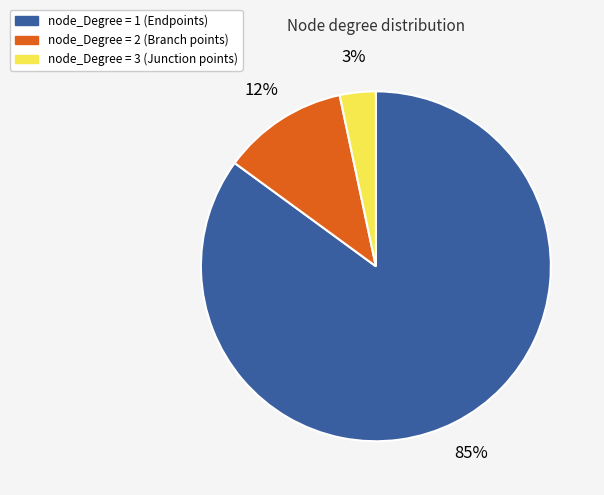

Is there any slice that represents more than half of the pie?

Yes